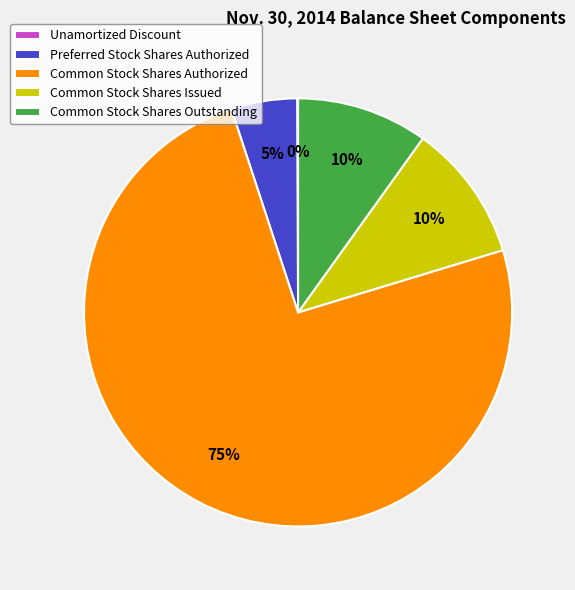

Between Common Stock Shares Authorized and Preferred Stock Shares Authorized, which is larger?

Common Stock Shares Authorized